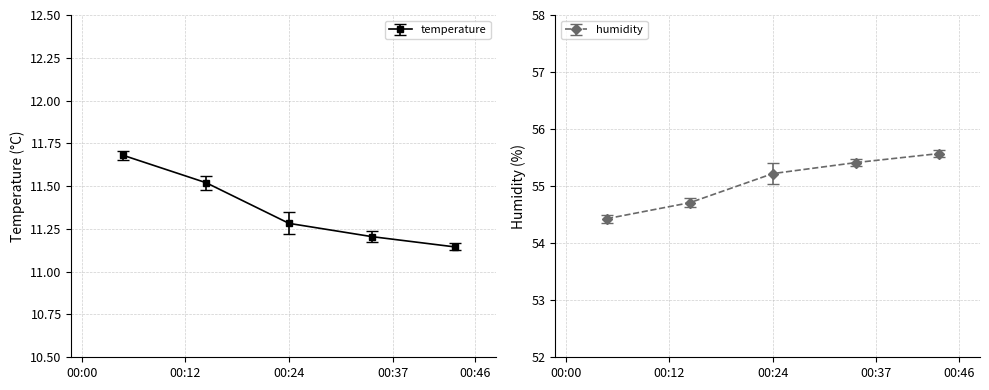

What is the value of the temperature point at the 1st from the left?

11.7